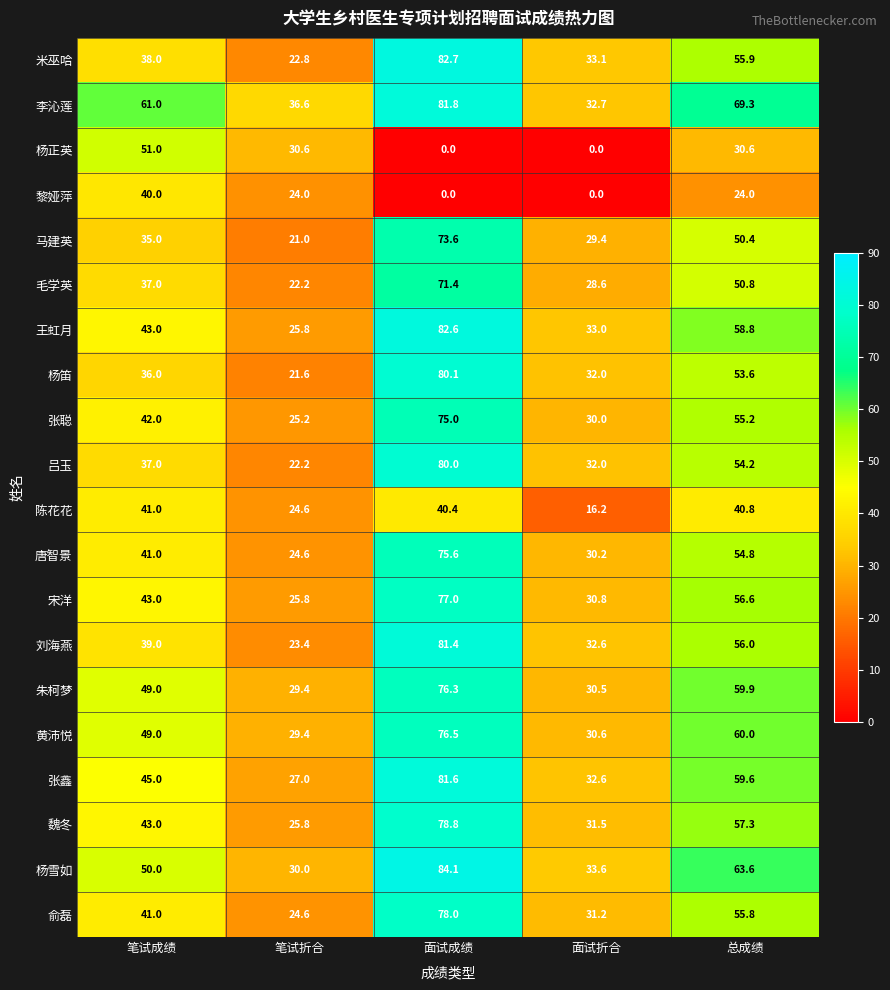

The value of 毛学英 at 总成绩 is 50.8. True or false?

True